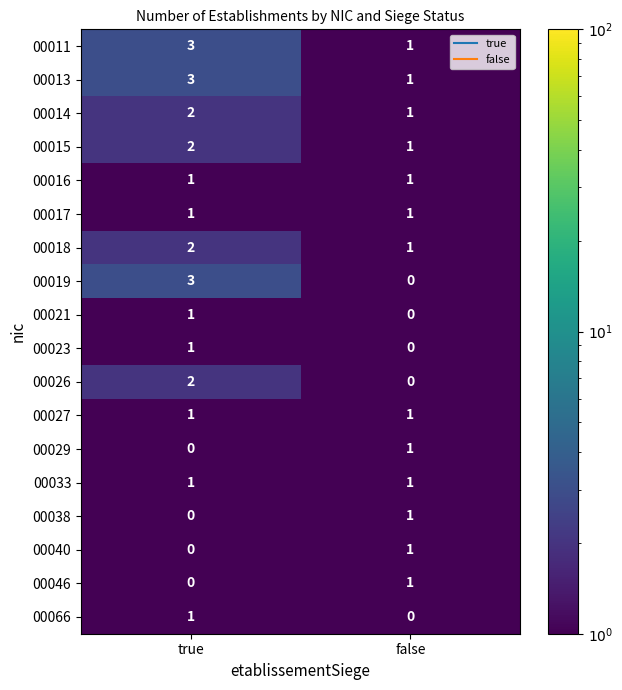

What is the total value across all series at true?

24